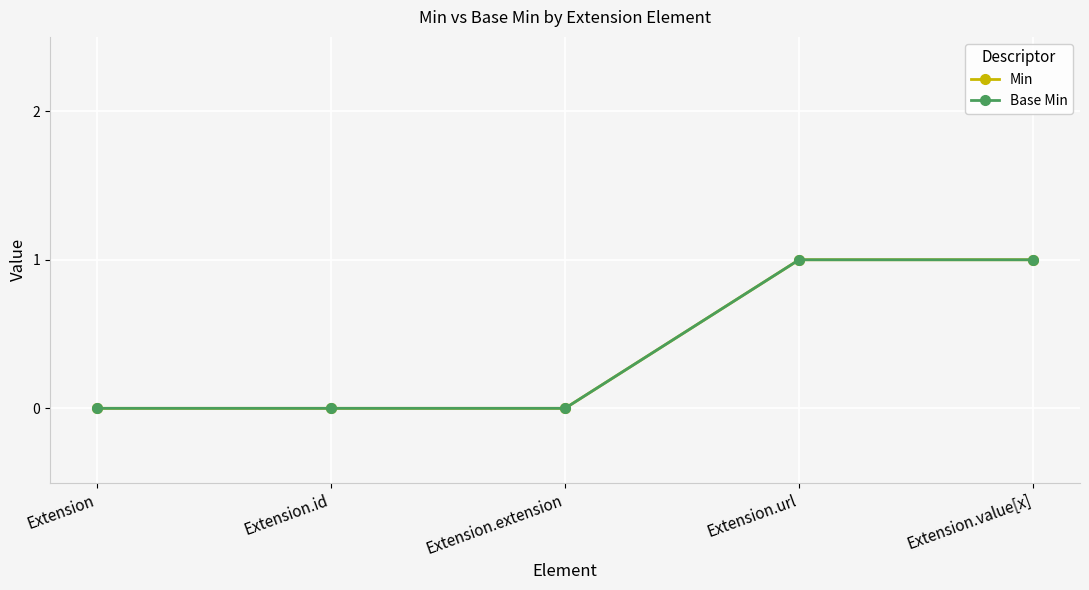

Reading right to left, transcribe all the data shown in this chart.

Min: 1	1	0	0	0
Base Min: 1	1	0	0	0